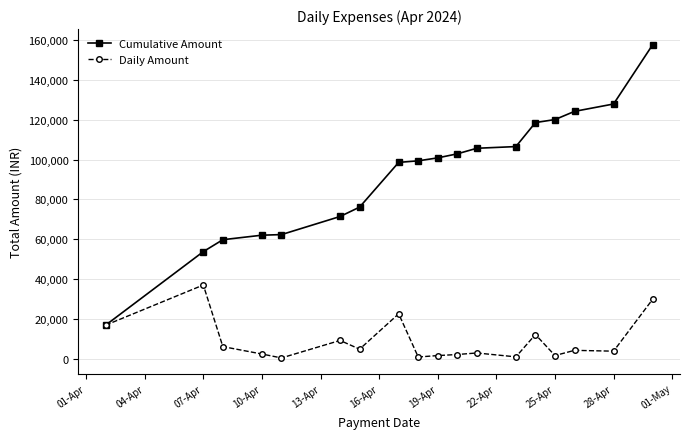

At how many categories does at least one series exceed 87217?

11